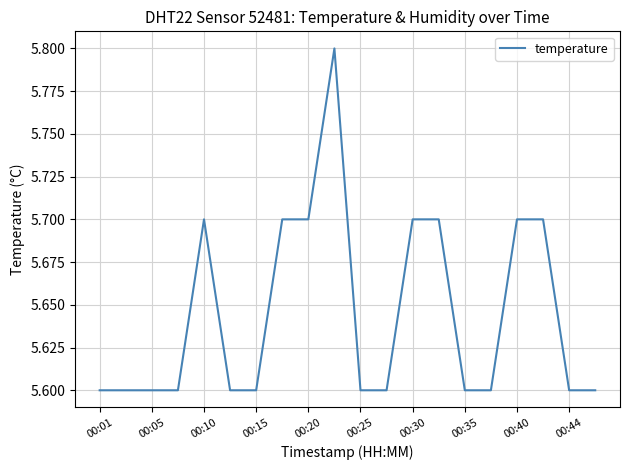

What is the greatest value displayed?

5.8